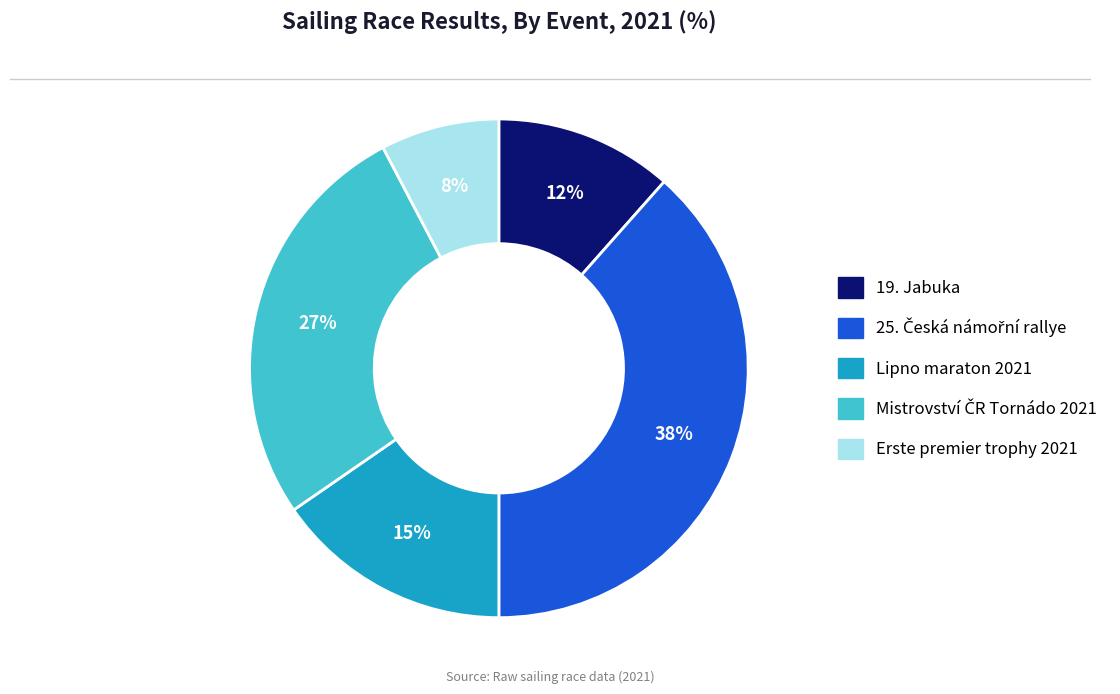

Is there a majority slice in this chart?

No